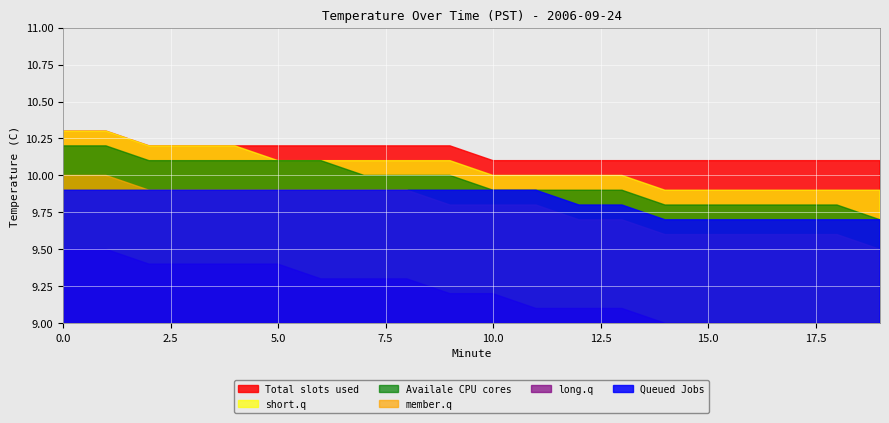

True or false: long.q and short.q intersect in this chart.

False